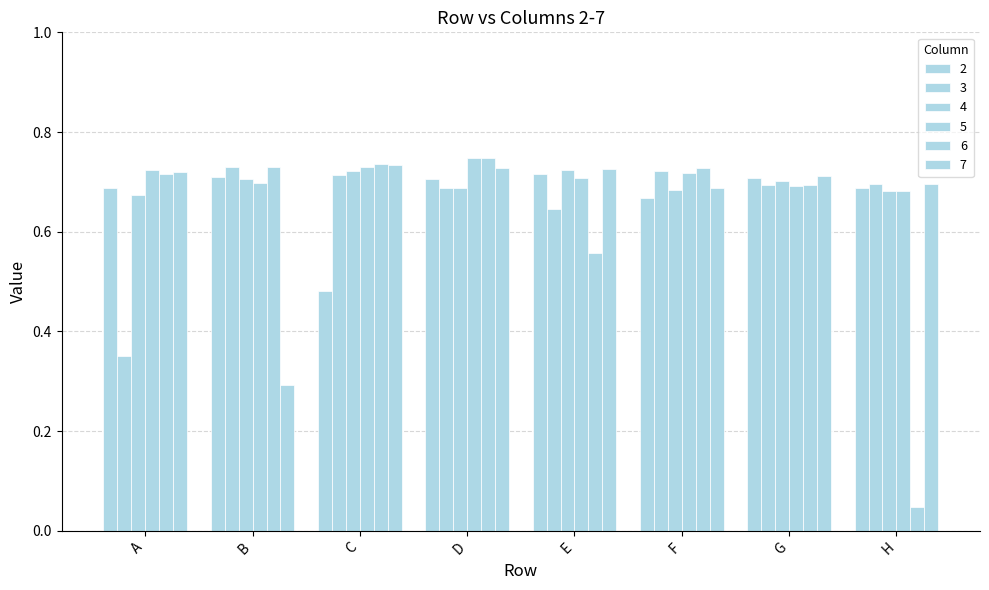

Count the number of categories in the chart.

8